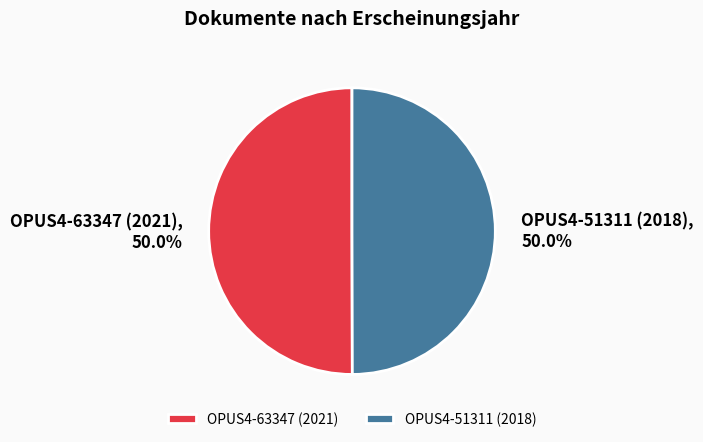

To the nearest percent, what is the average slice percentage?

50%